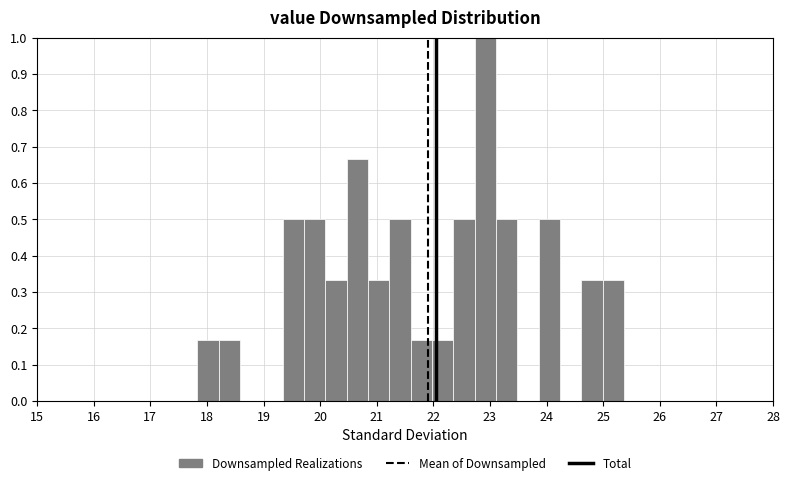

Around what value on the x-axis is the tallest bar? Give the approximate position of its centre, as read against the axis.

22.9